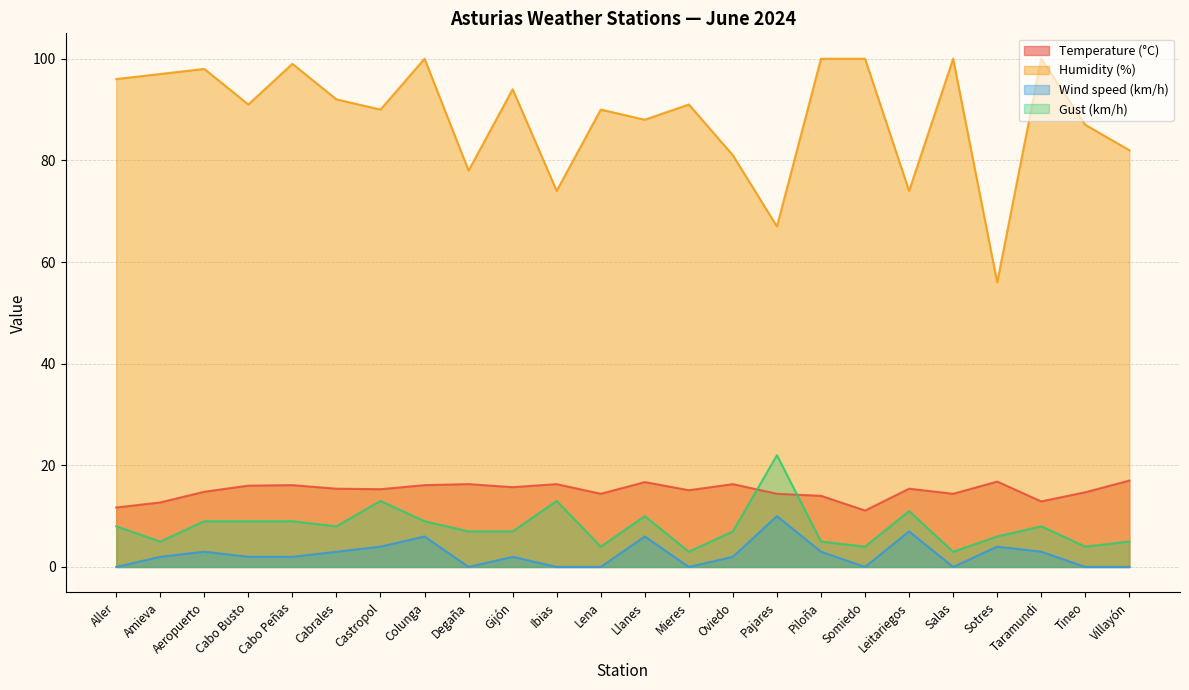

Where is the first local minimum for Temperature (°C)?

Castropol